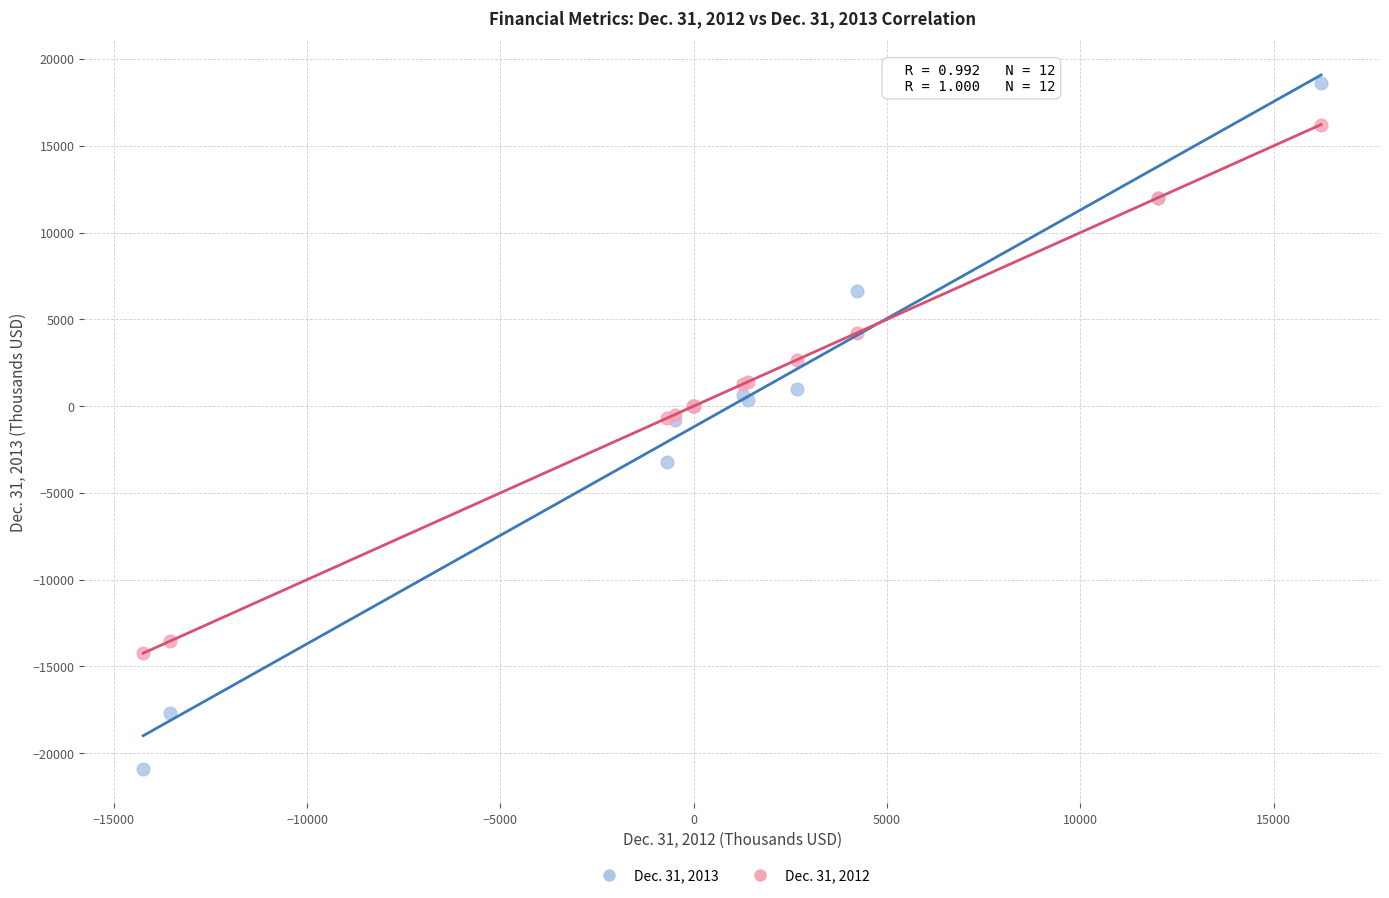

What are all the series names shown in the legend?

Dec. 31, 2013, Dec. 31, 2012